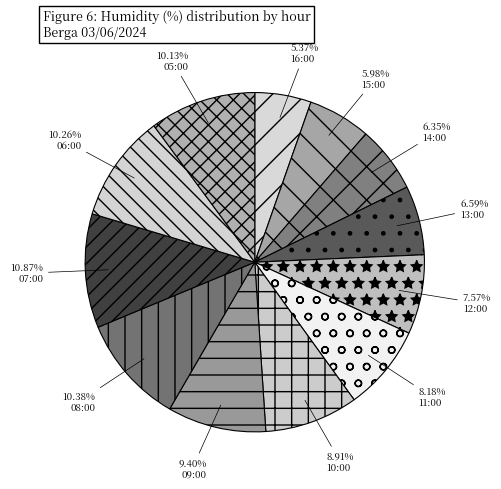

Do 07:00 and 13:00 together represent more than half of the pie?

No